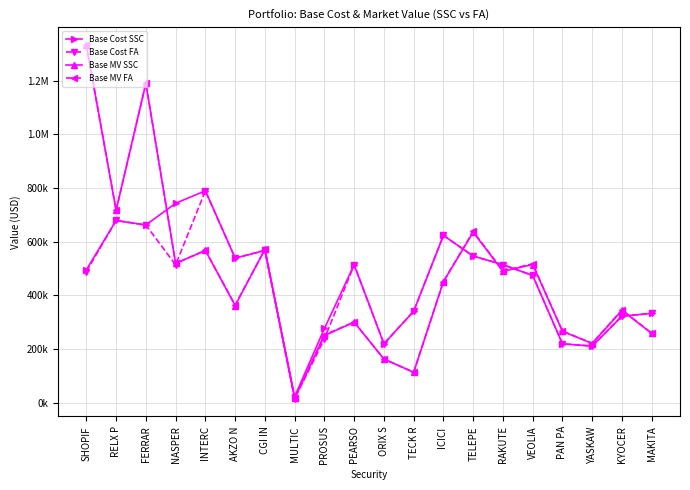

Is this an area chart (filled region under the line)?

No